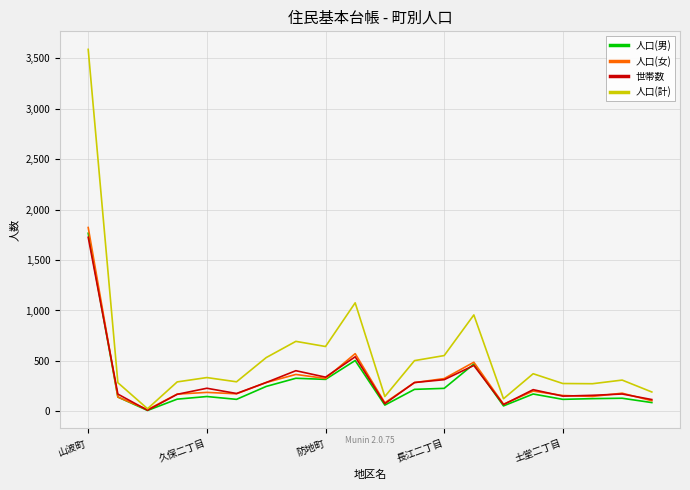

What is the greatest value displayed?

3589